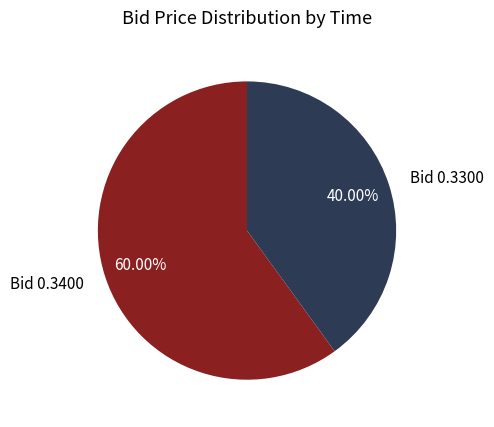

Rank the categories by value from lowest to highest.

Bid 0.3300, Bid 0.3400